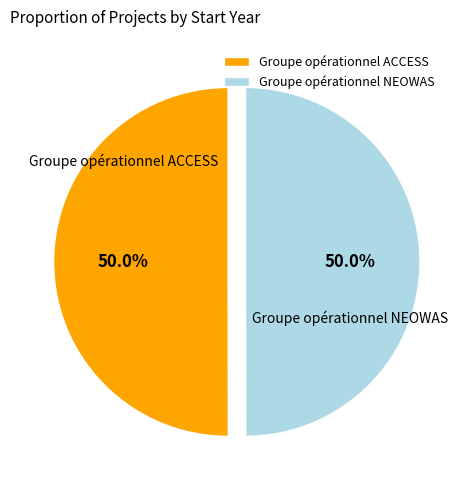

Is the sum of Groupe opérationnel NEOWAS and Groupe opérationnel ACCESS greater than half?

Yes